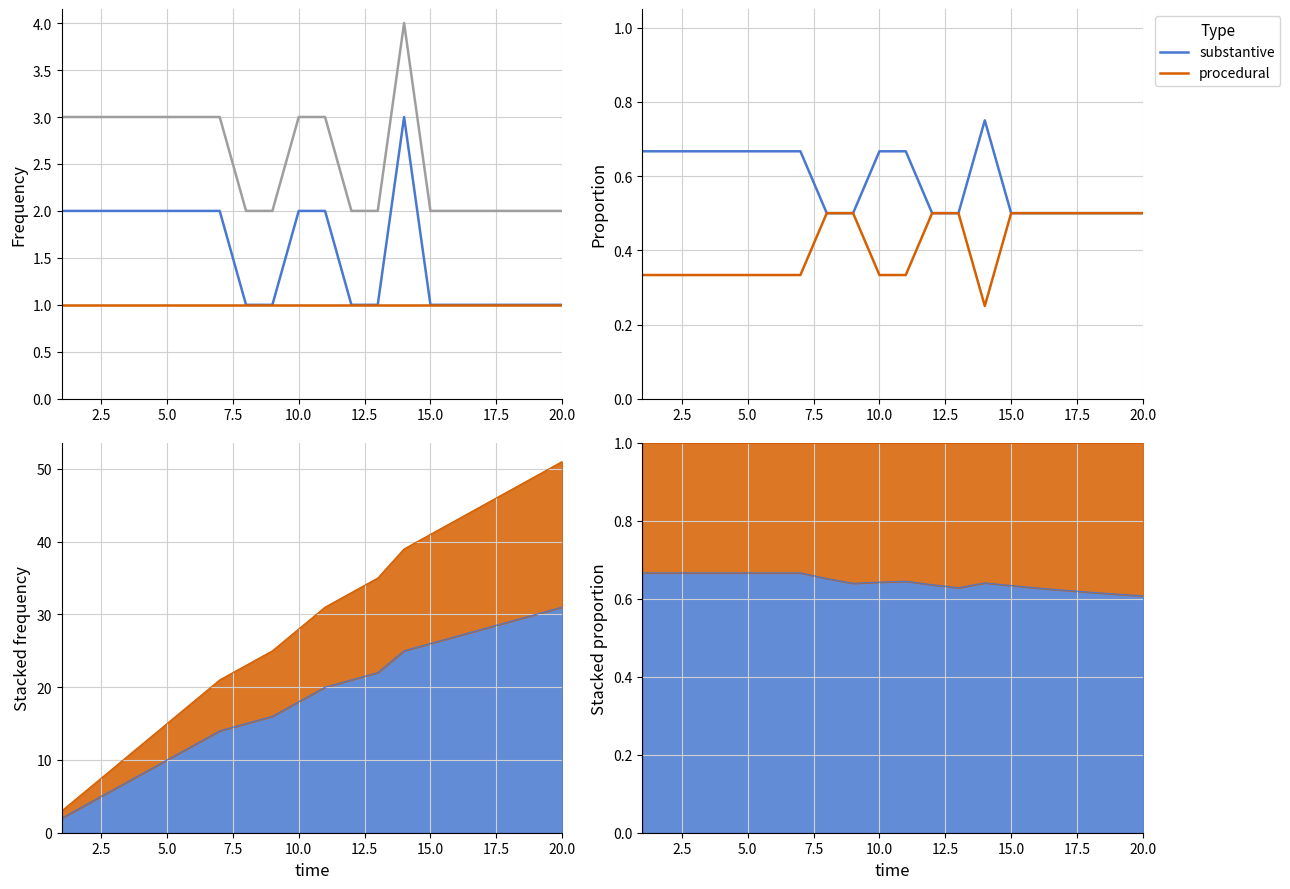

Does the chart display data point markers on the line(s)?

No